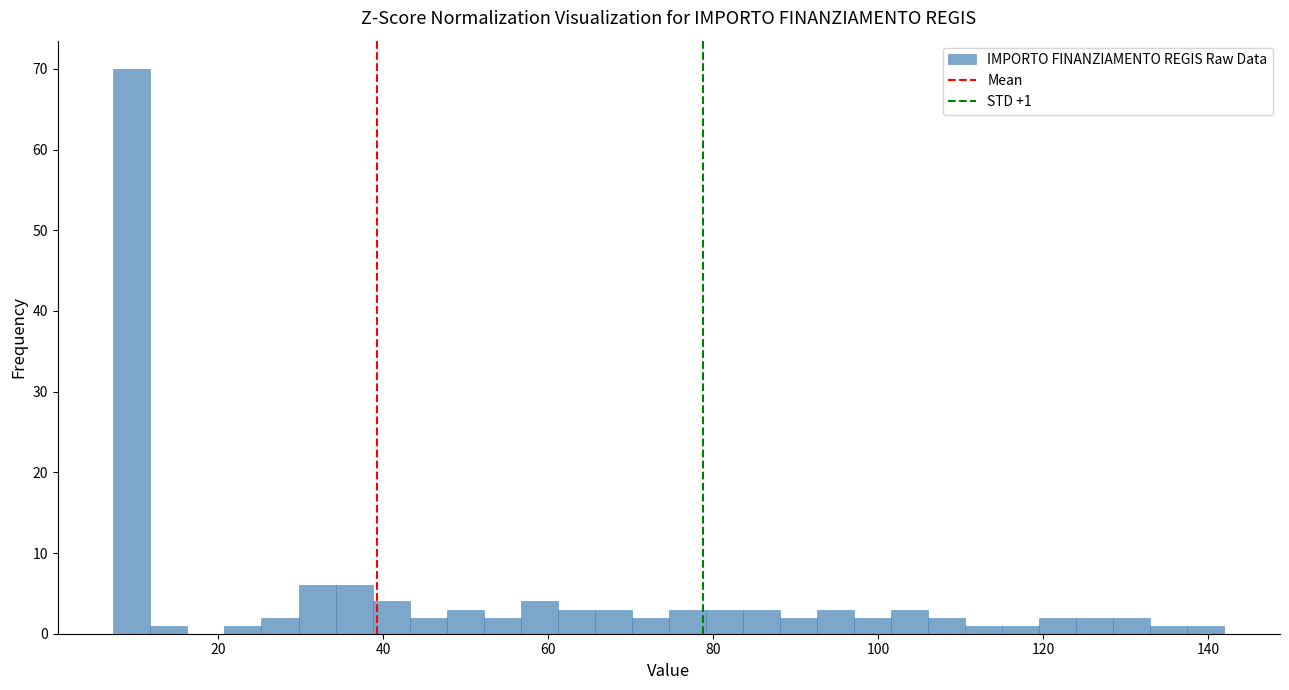

Read against the x-axis, roughly where is the centre of the tallest bar?

10